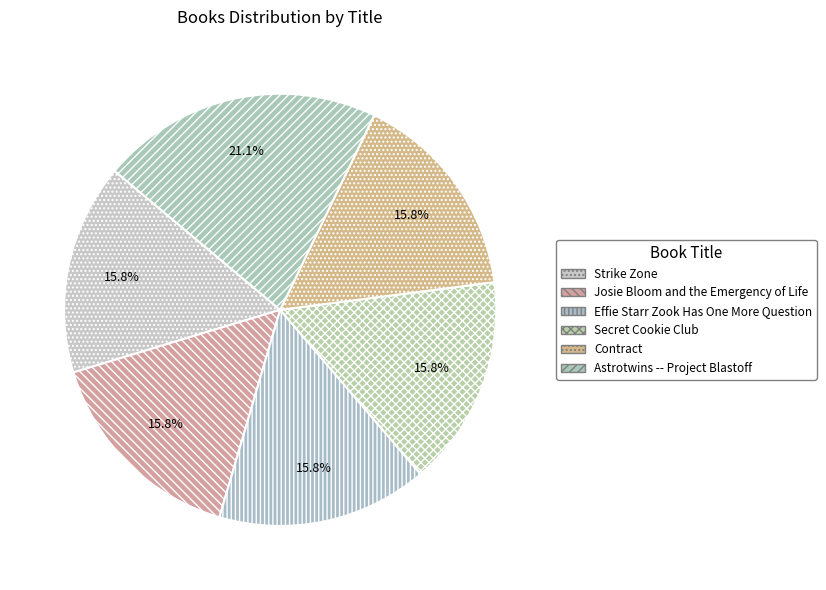

How much of the chart is everything except Effie Starr Zook Has One More Question?

84.2%